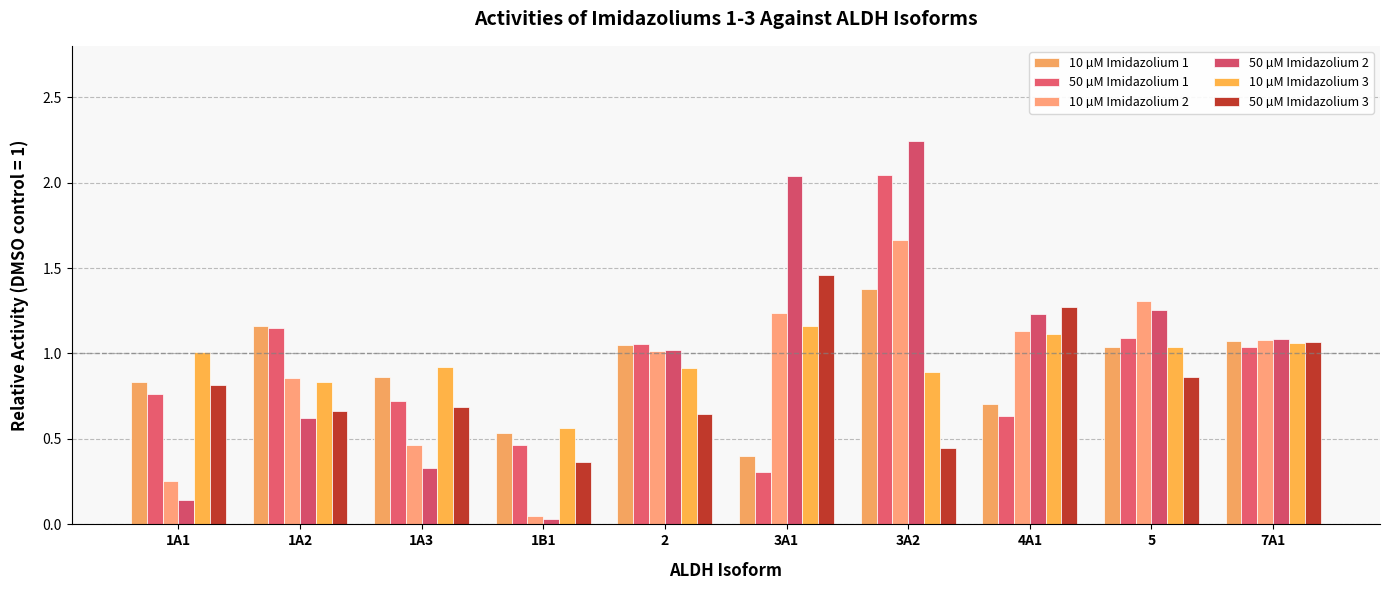

At which label is 10 µM Imidazolium 2 closest to 0?

1B1